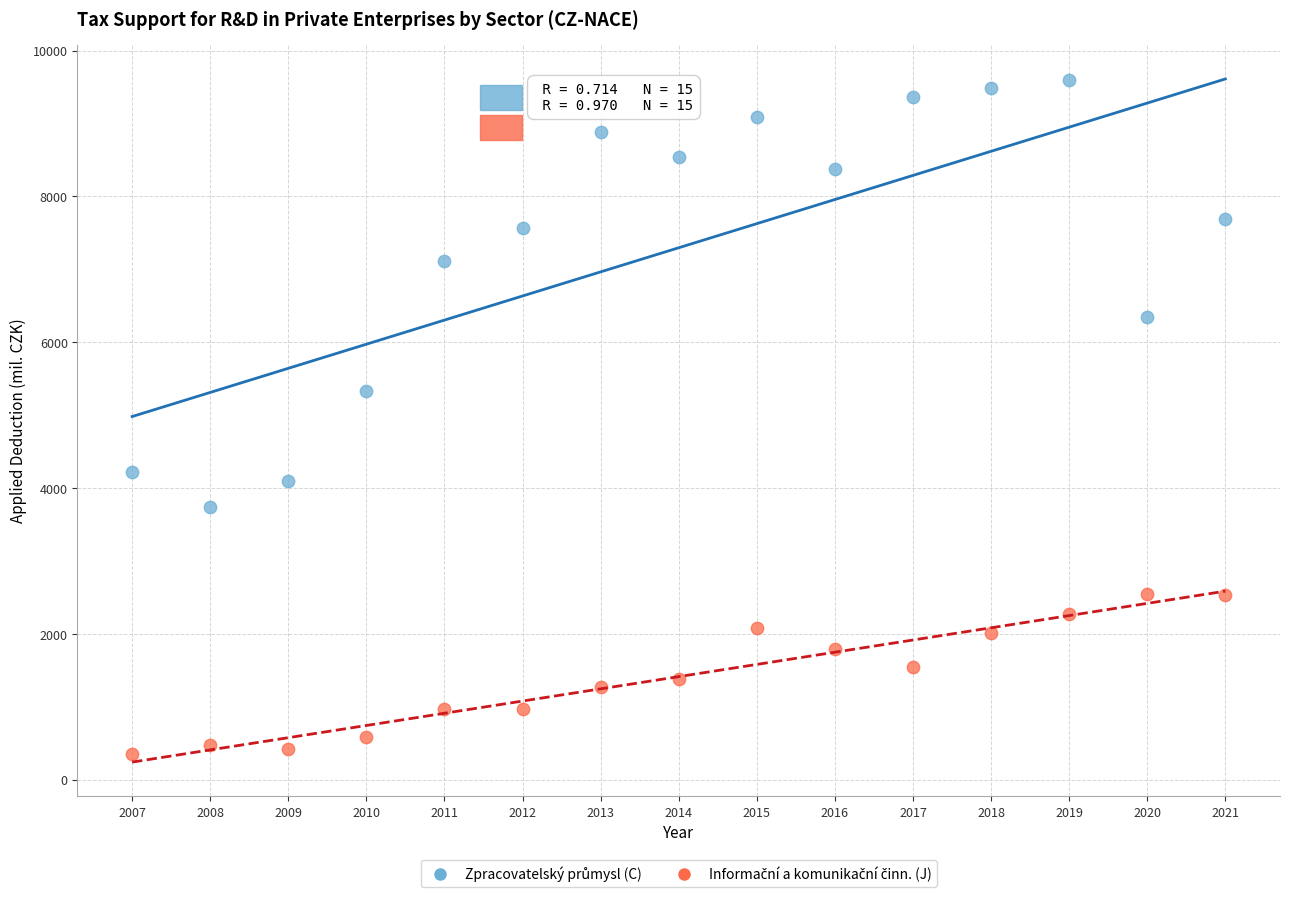

Across all data points, what is the range of X values (max minus min)?

14.0